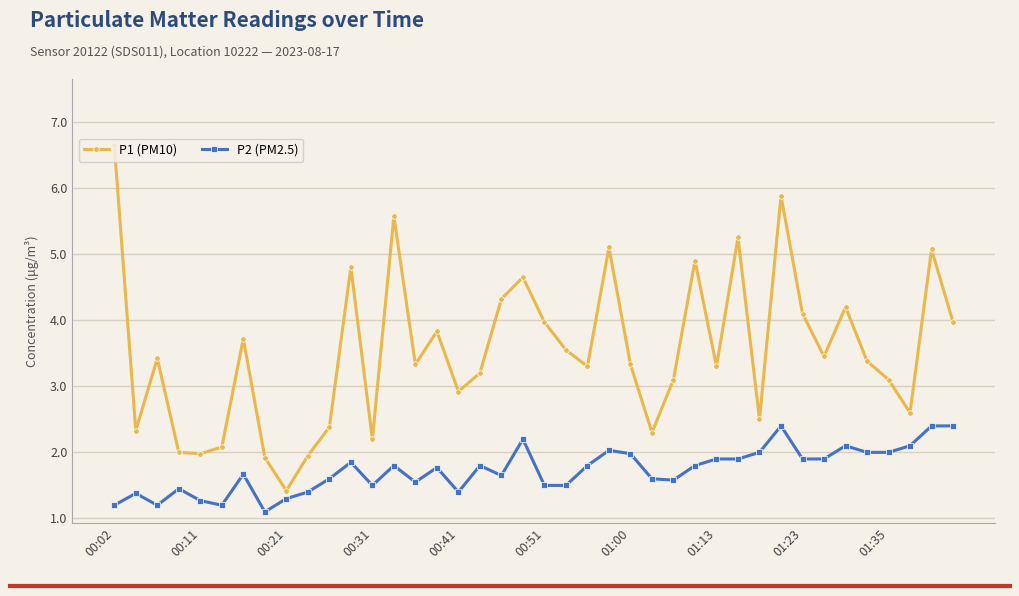

At how many categories does at least one series exceed 3?

27